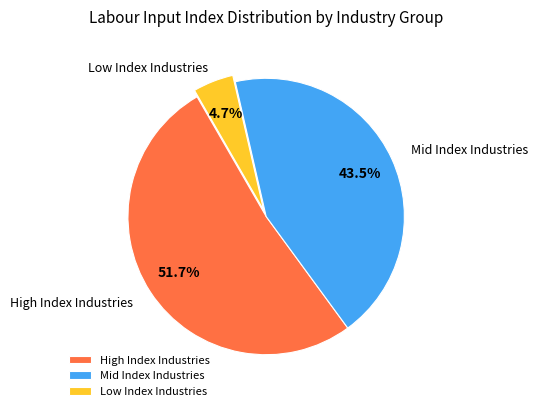

What is the total percentage of Mid Index Industries and High Index Industries?

95.3%